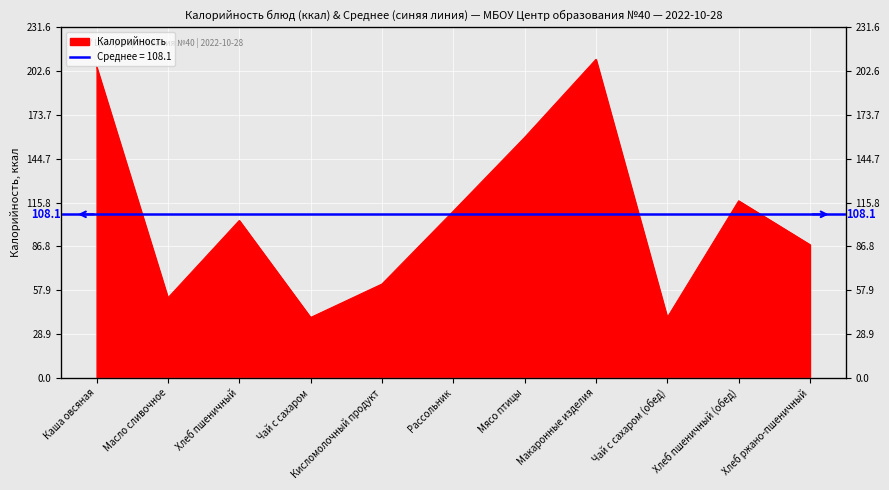

List the labels in order of value, largest first.

Макаронные изделия, Каша овсяная, Мясо птицы, Хлеб пшеничный (обед), Рассольник, Хлеб пшеничный, Хлеб ржано-пшеничный, Кисломолочный продукт, Масло сливочное, Чай с сахаром, Чай с сахаром (обед)